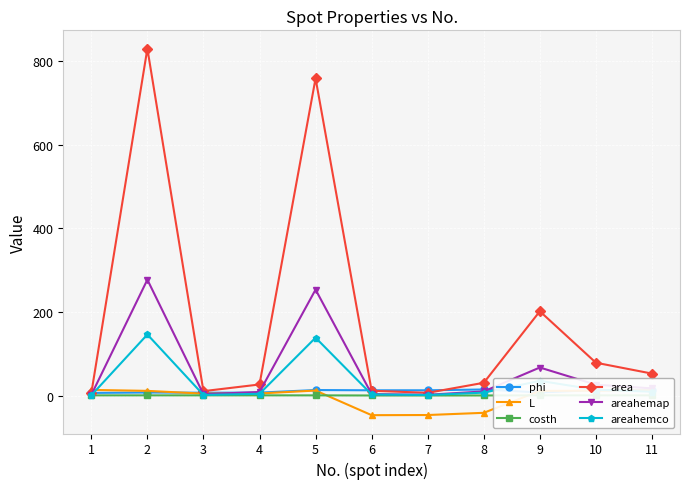

Does the chart display data point markers on the line(s)?

Yes